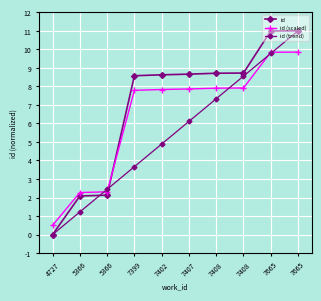

Reading left to right, transcribe all the data shown in this chart.

id: 4727=0.0	5366=2.1	5366=2.1	7399=8.6	7402=8.6	7407=8.7	7408=8.7	7408=8.7	7665=11.0	7665=11.0
id (scaled): 4727=0.5	5366=2.3	5366=2.3	7399=7.8	7402=7.8	7407=7.9	7408=7.9	7408=7.9	7665=9.8	7665=9.8
id (trend): 4727=0.0	5366=1.2	5366=2.4	7399=3.7	7402=4.9	7407=6.1	7408=7.3	7408=8.6	7665=9.8	7665=11.0